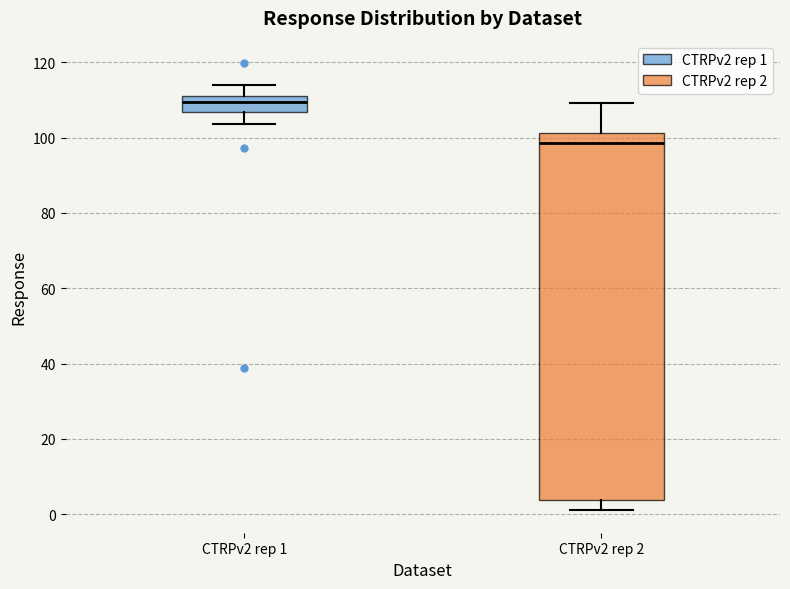

Reading left to right, read every box against the y-axis: the position of its median line, the range the box covers, and the ends of its whiskers. The values are not printed on the chart, so give them approximately, as read against the axis.

CTRPv2 rep 1: median 110 (inside the box), box 106 to 110, whiskers 104 to 114
CTRPv2 rep 2: median 98, box 4 to 102, whiskers 2 to 110